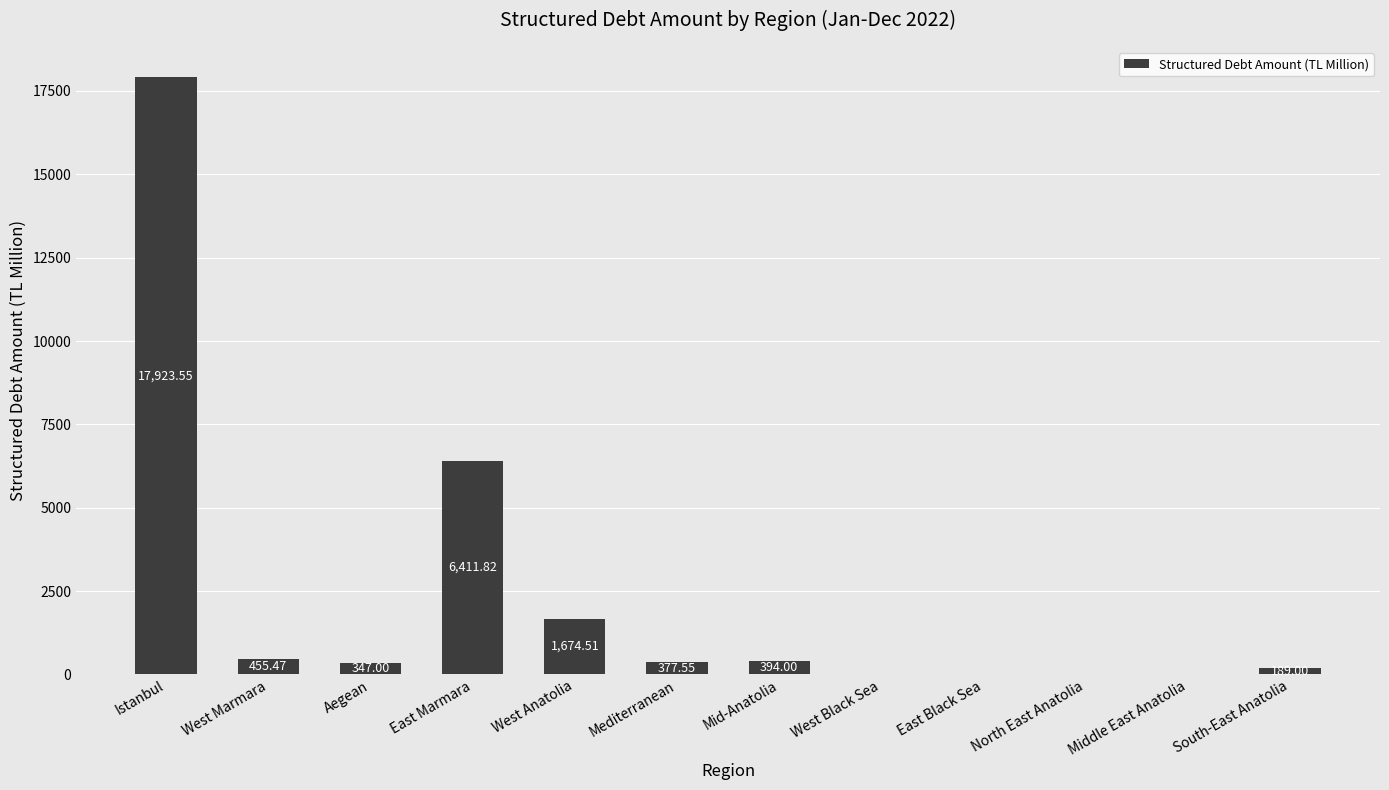

Between Mid-Anatolia and South-East Anatolia, which is larger?

Mid-Anatolia